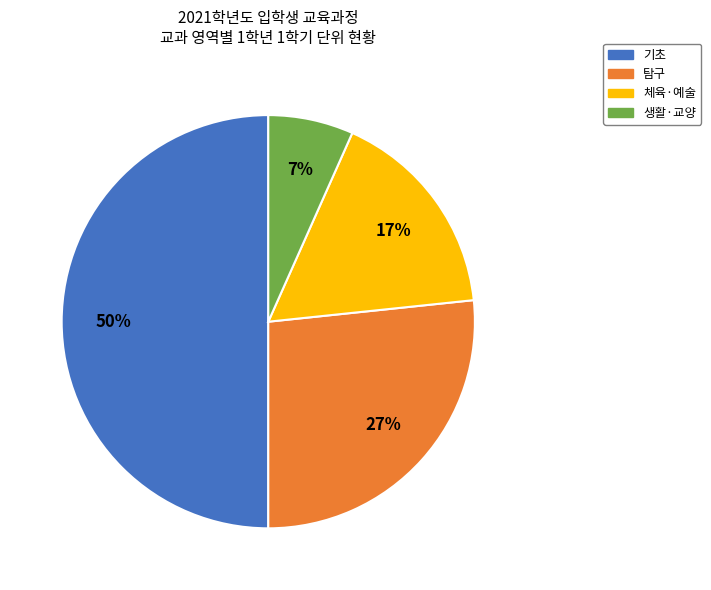

To the nearest percent, what is the difference between the largest and smallest slice percentages?

43%